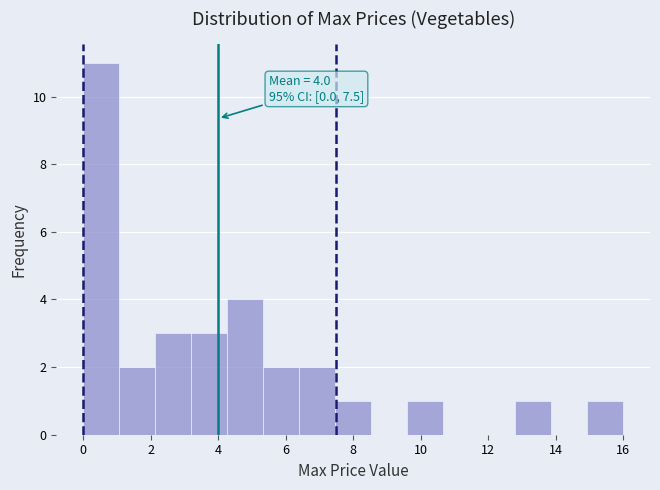

Over which range of the x-axis is the bar tallest?

0.0 to 1.0